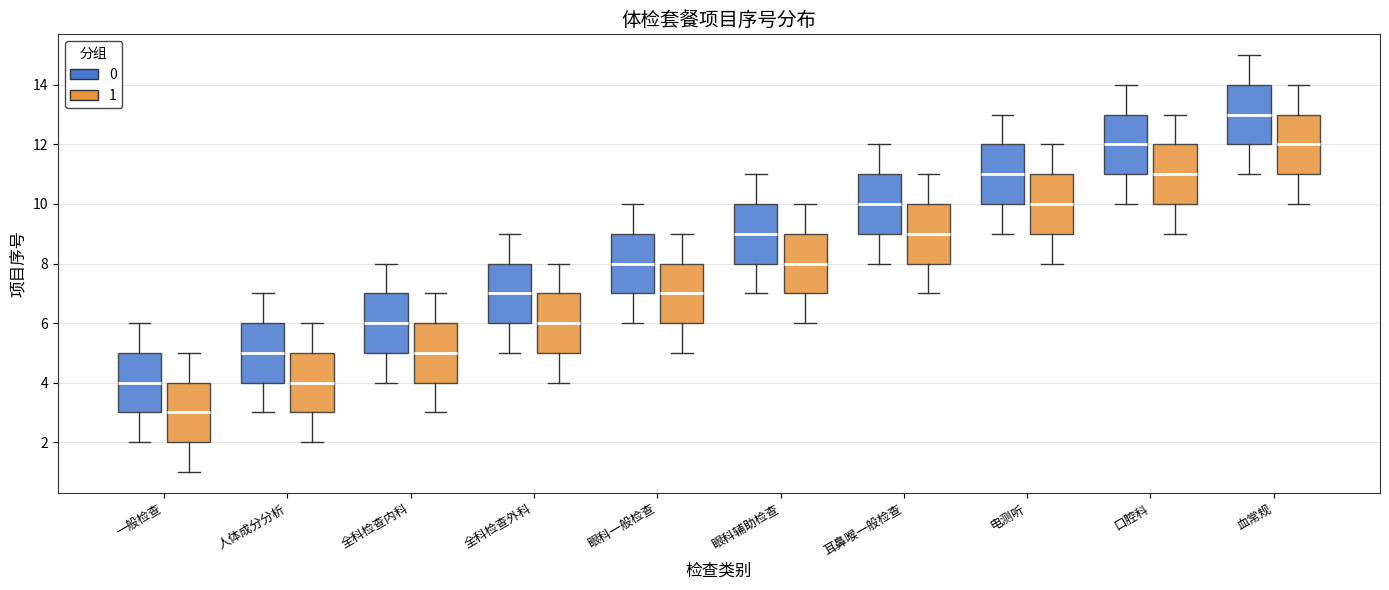

Which box's median line is the highest?

血常规 (0)